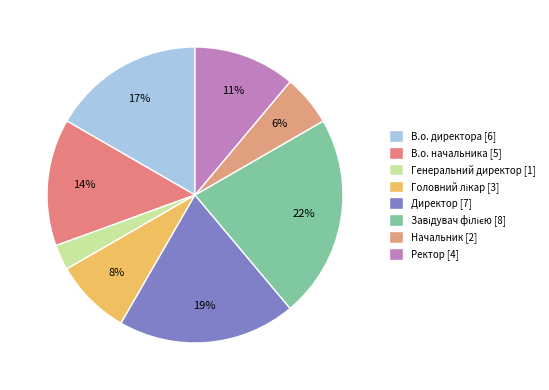

Does Ректор represent more than half of the total?

No